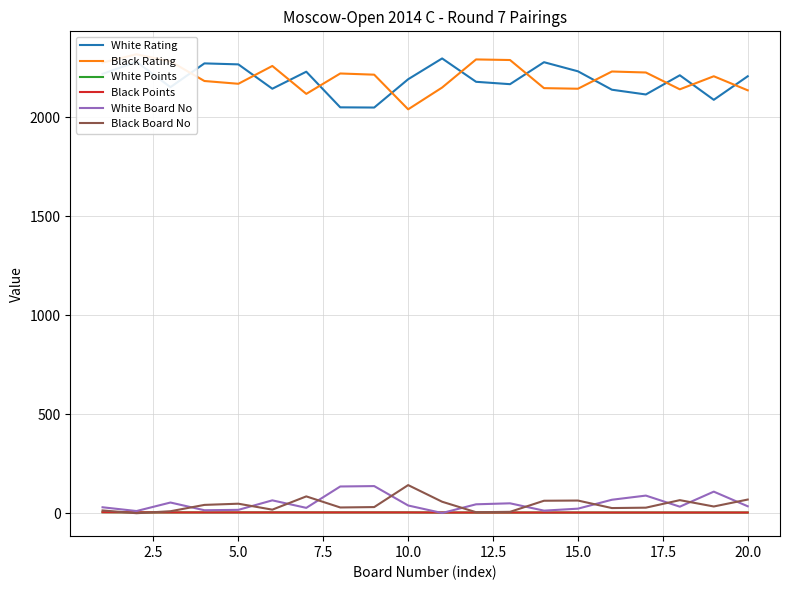

True or false: White Rating and White Board No cross at least once.

False